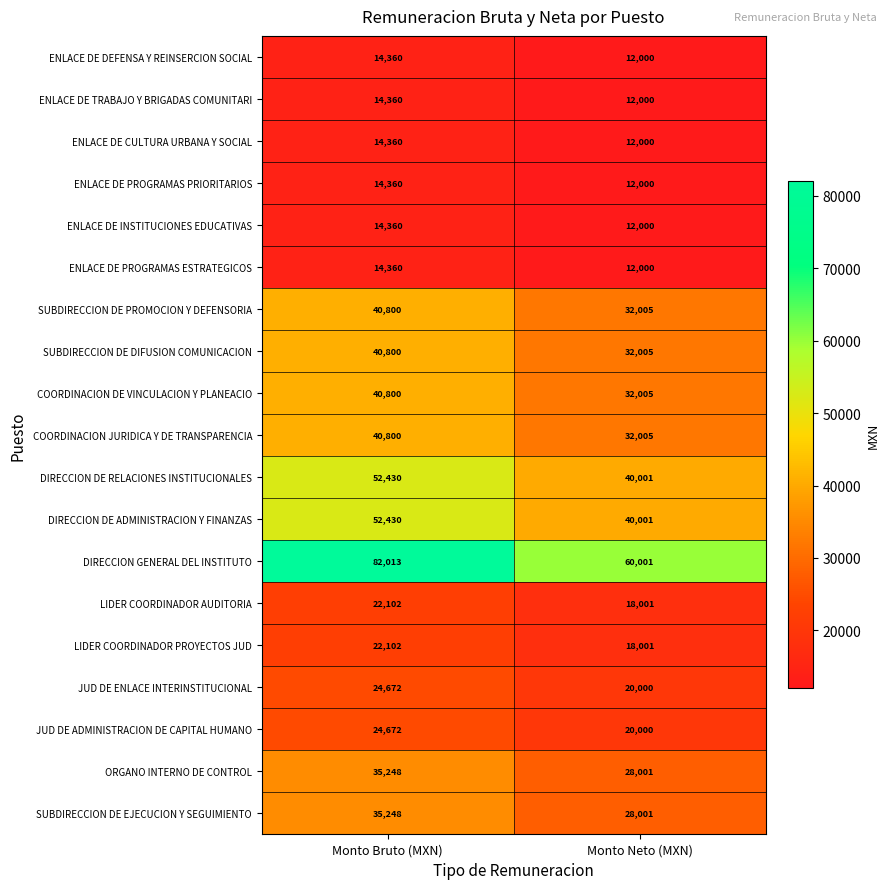

Which category has the highest value across all series?

Monto Bruto (MXN)